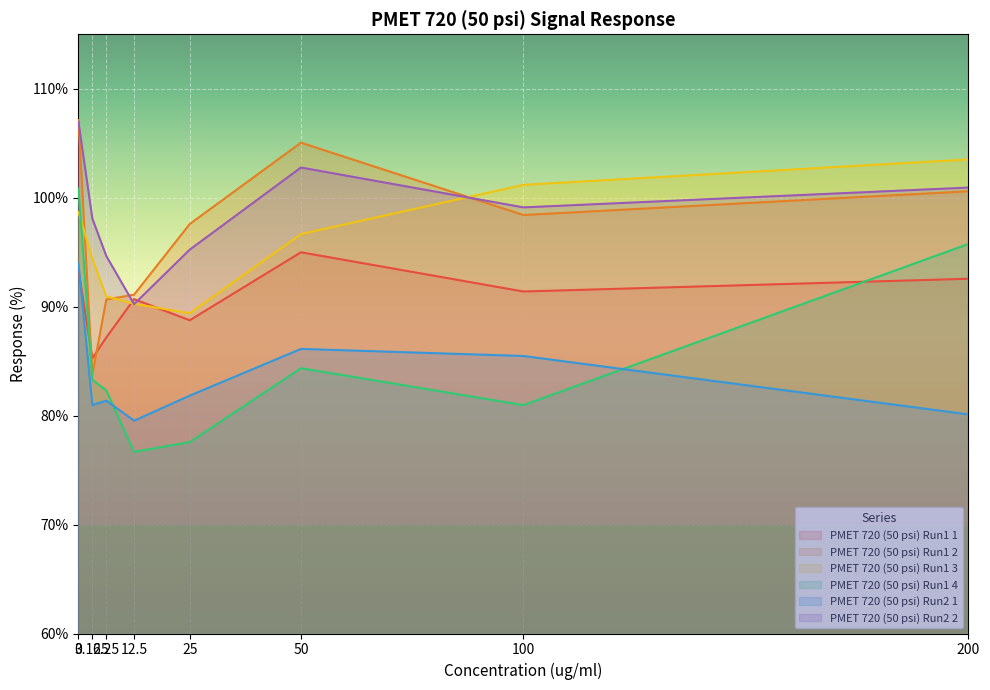

True or false: PMET 720 (50 psi) Run2 1 and PMET 720 (50 psi) Run1 2 intersect in this chart.

False